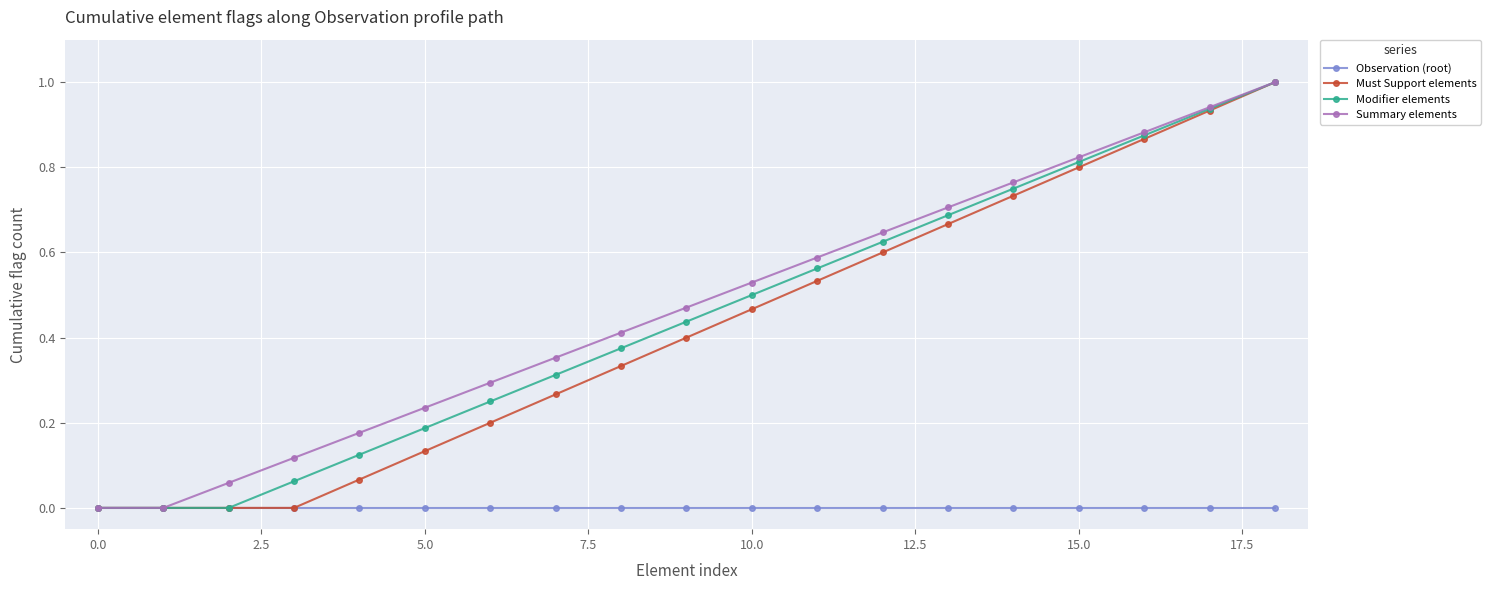

What is the greatest value displayed?

1.0